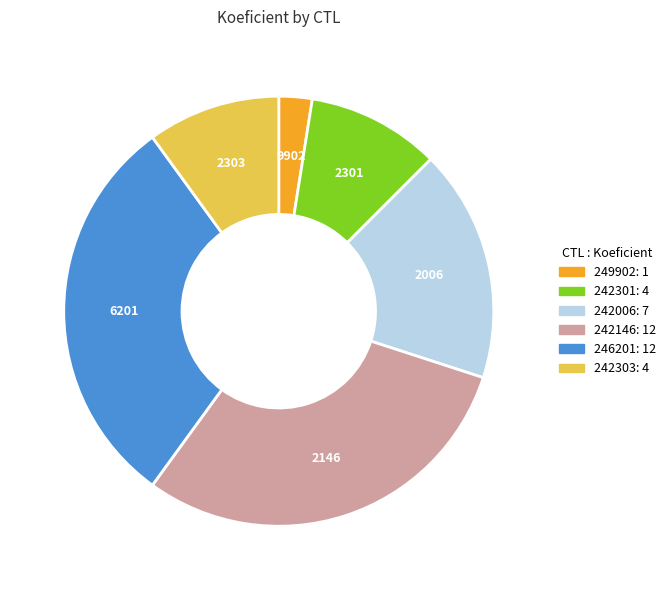

The 242146 slice represents 30% of the pie. True or false?

True